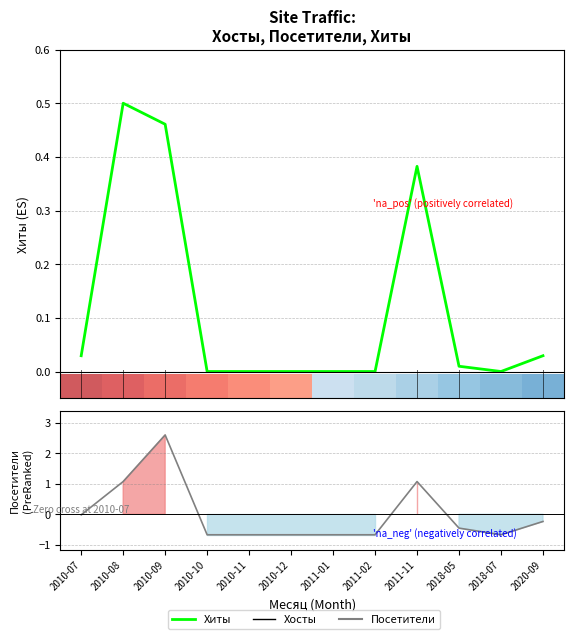

Rank the series by their maximum value, from lowest to highest.

Хиты (Enrichment profile), Посетители (Ranking metric)